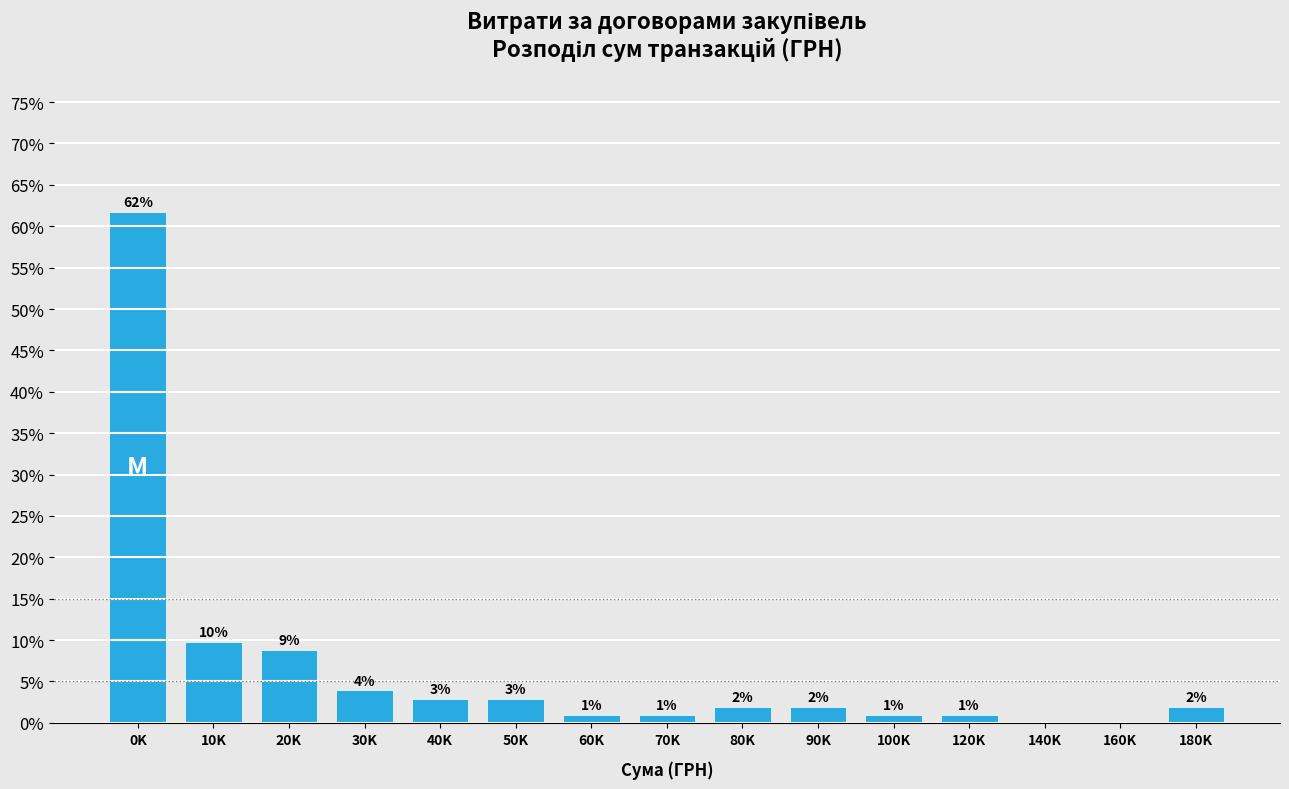

Which category has the highest value across all series?

0K